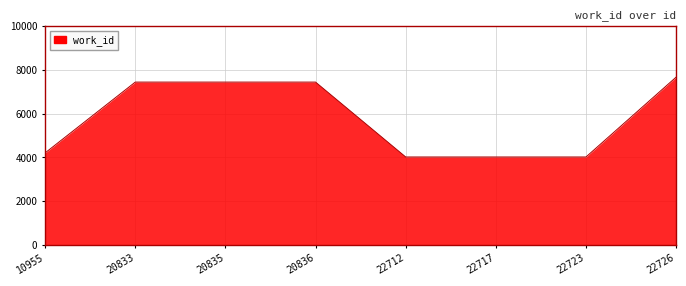

Which category has the highest value across all series?

22726